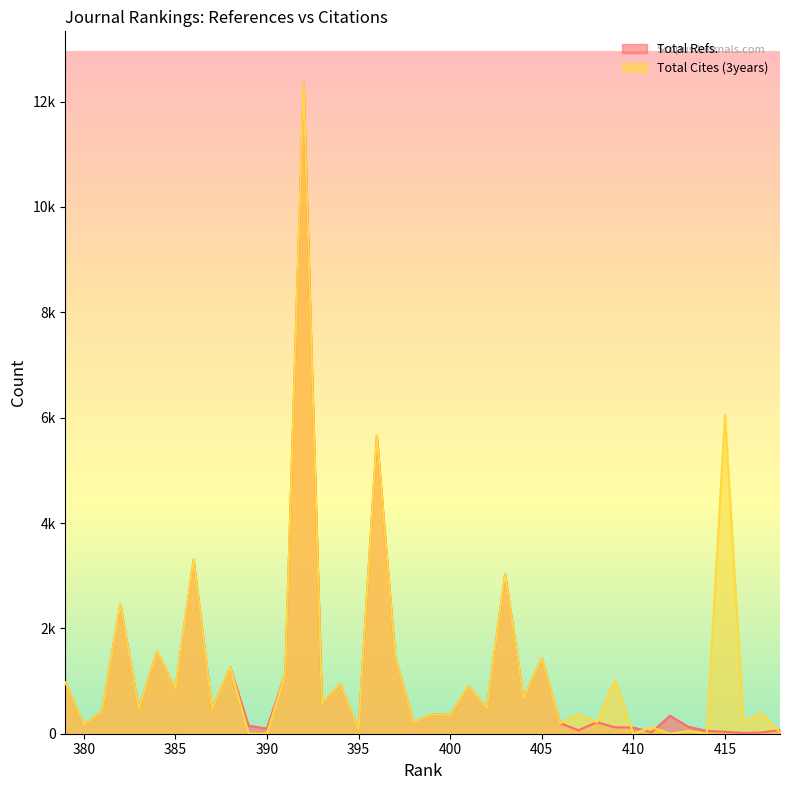

How many lines are shown in the chart?

2